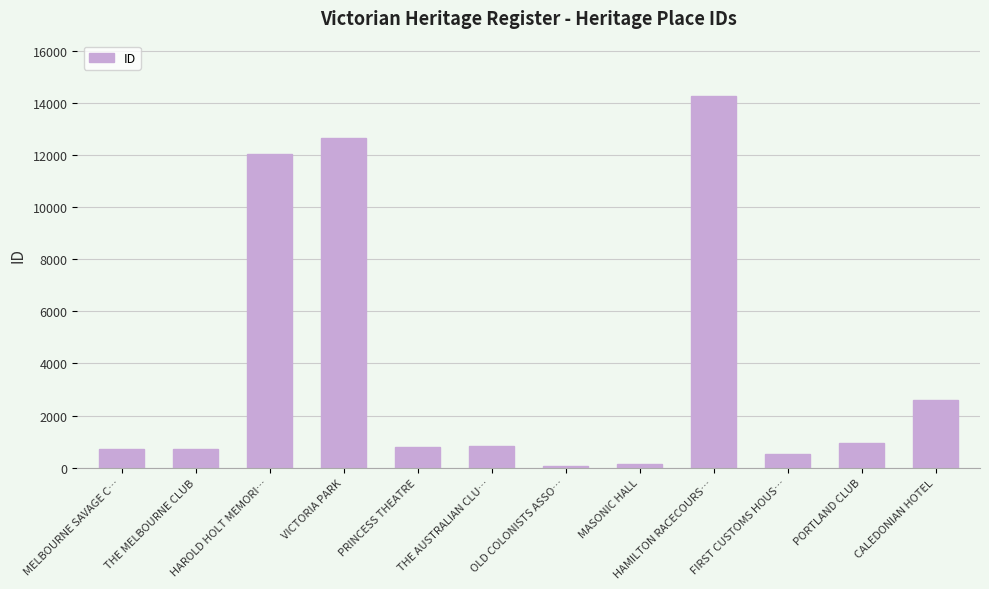

What is the difference between the values at MASONIC HALL and FIRST CUSTOMS HOUS…?

374